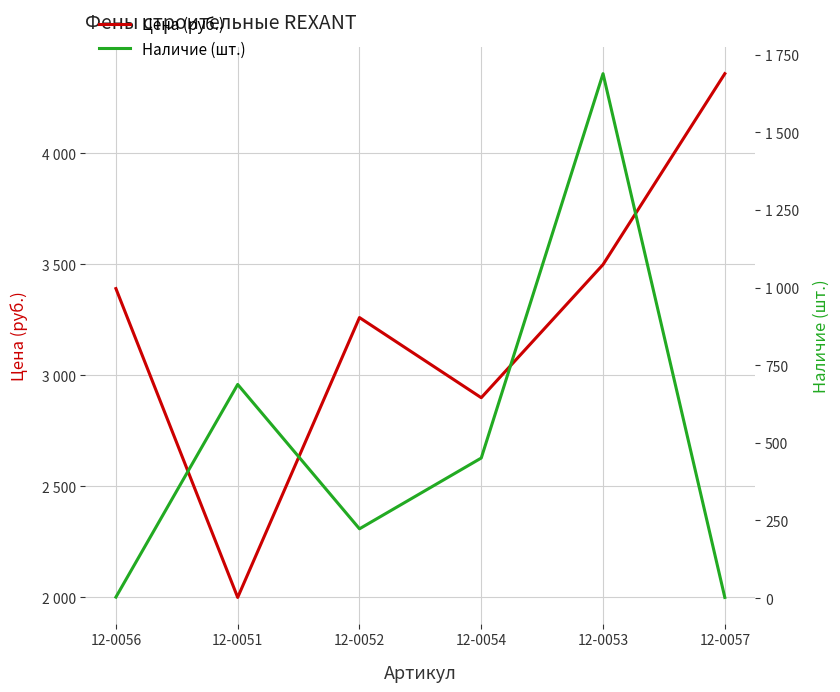

Reading left to right, transcribe all the data shown in this chart.

Цена (руб.): 12-0056=3390.7	12-0051=1999.0	12-0052=3260.1	12-0054=2899.0	12-0053=3499.0	12-0057=4359.2
Наличие (шт.): 12-0056=3.0	12-0051=688.0	12-0052=223.0	12-0054=451.0	12-0053=1689.0	12-0057=2.0